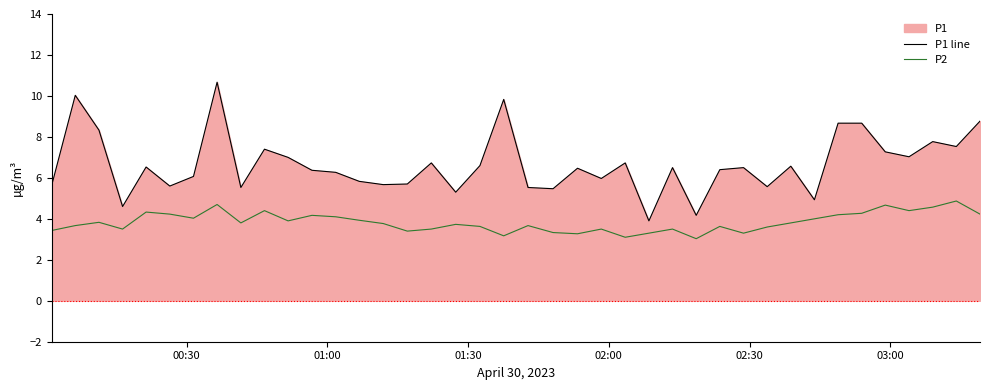

What is the maximum value for P1 line?

10.7